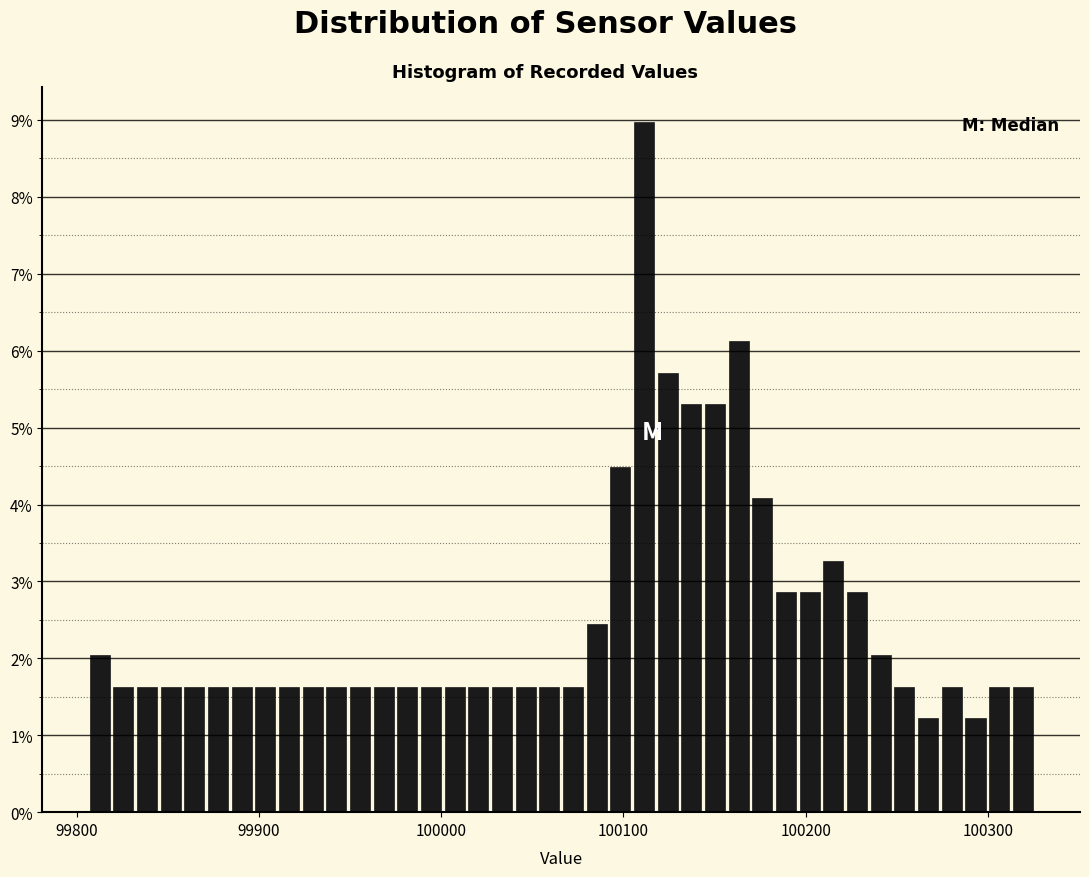

Around what value on the x-axis is the tallest bar? Give the approximate position of its centre, as read against the axis.

100110